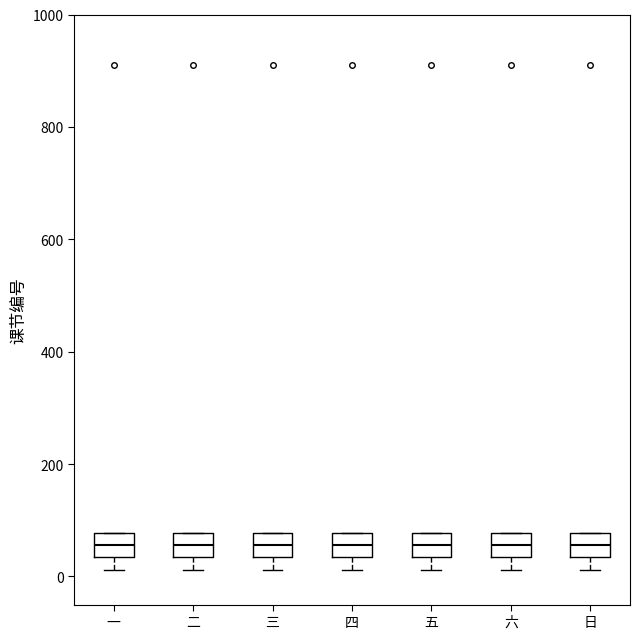

Where does the lower whisker of the box for 四 end on the y-axis? The values are not printed on the chart, so give them approximately, as read against the axis.

20